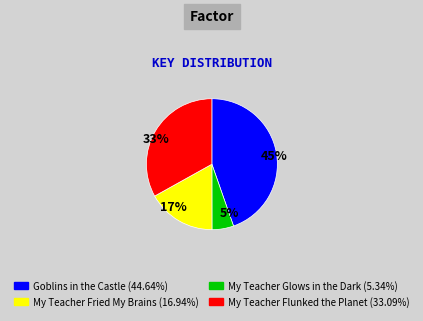

Do 45% and 33% together represent more than half of the pie?

Yes